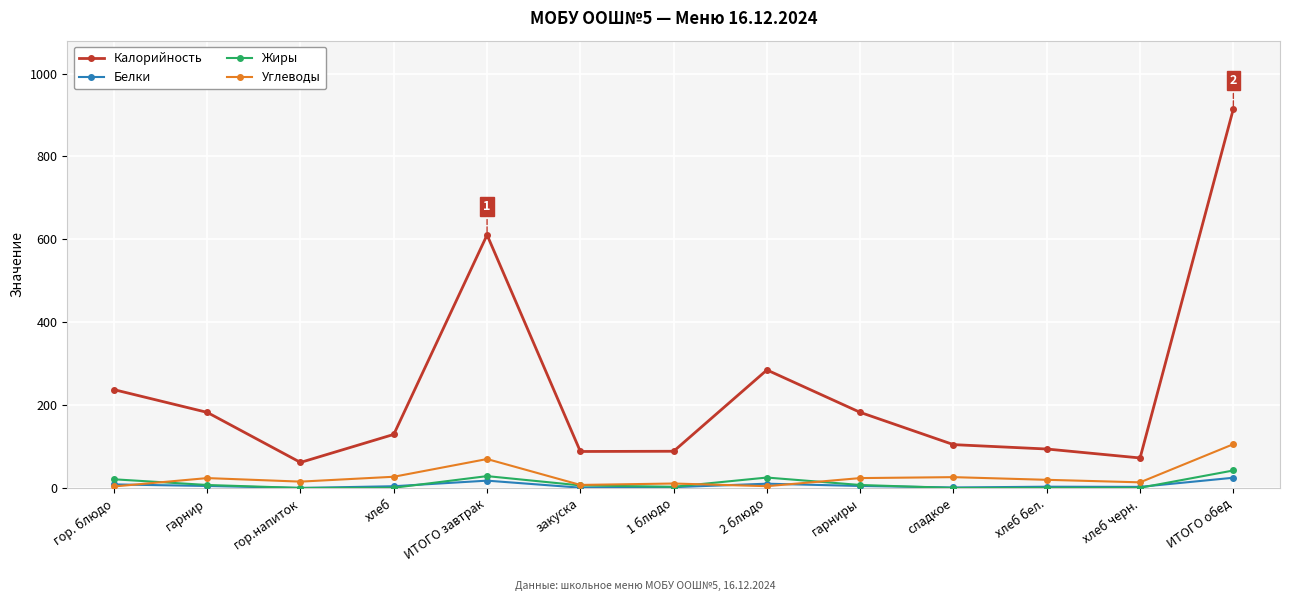

At how many categories does at least one series exceed 535?

2